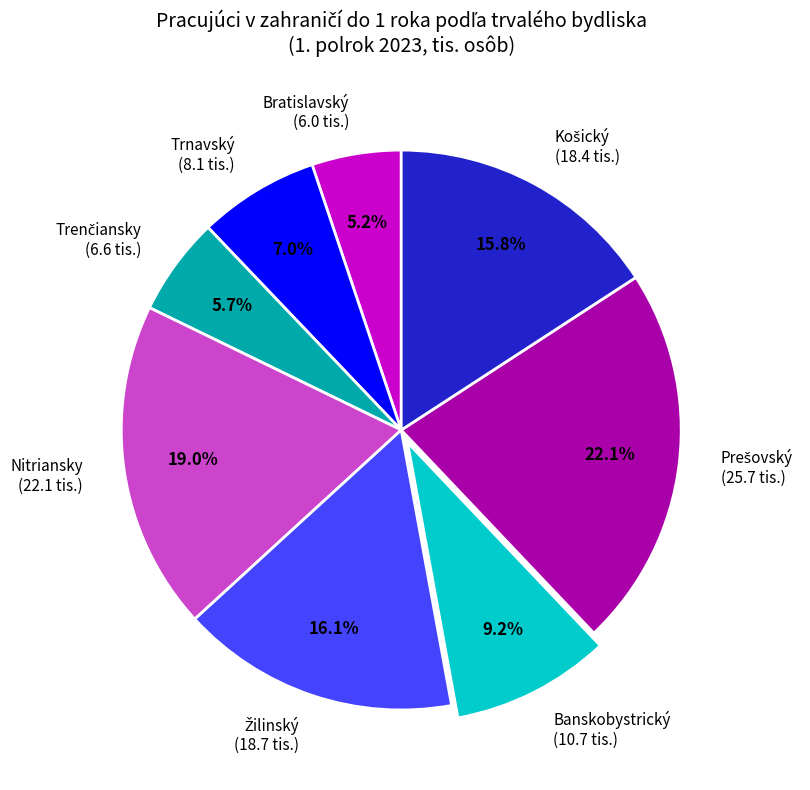

Which slice is the smallest?

Bratislavský